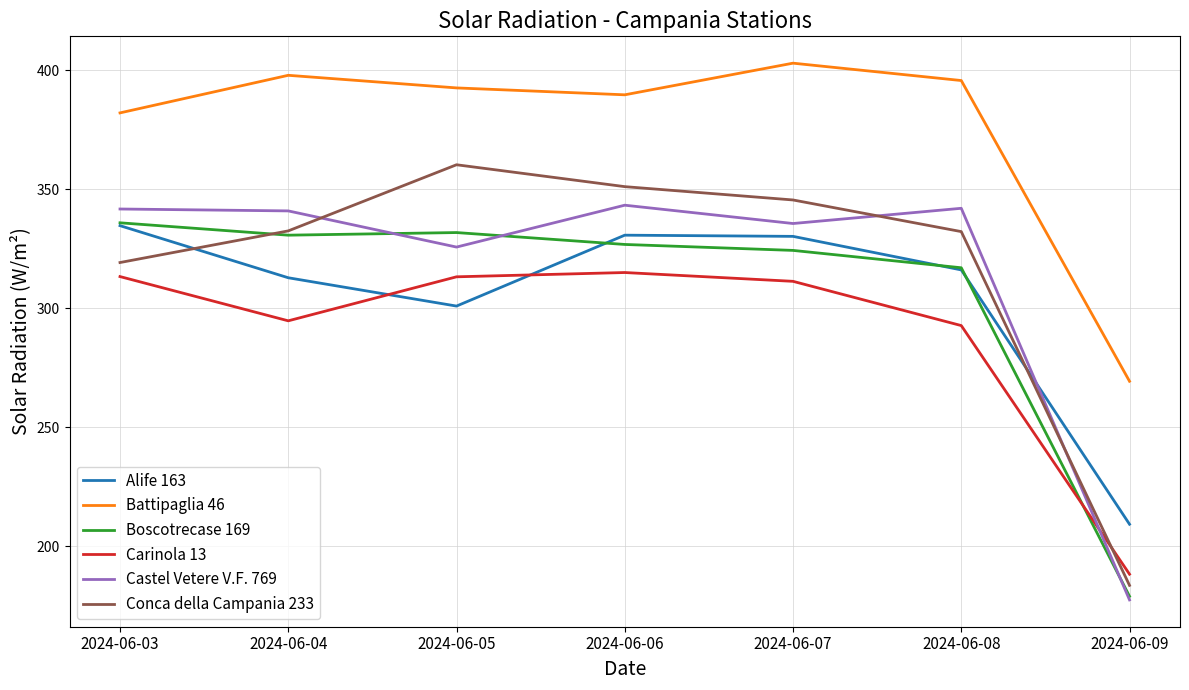

In Alife 163, how many points are lower than both neighbors (excluding endpoints)?

1